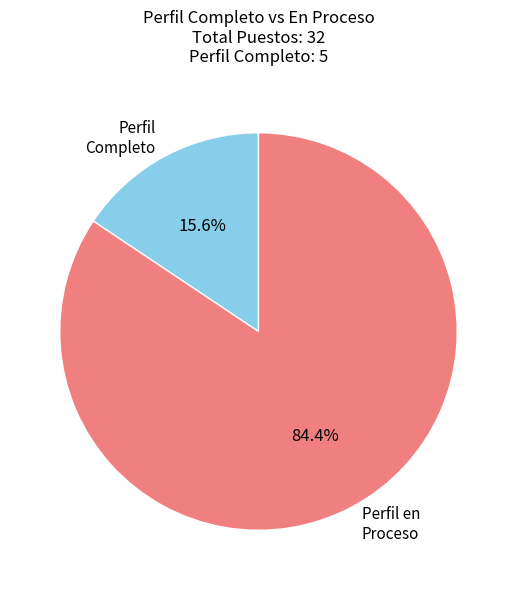

Which slice is the largest?

Perfil en Proceso